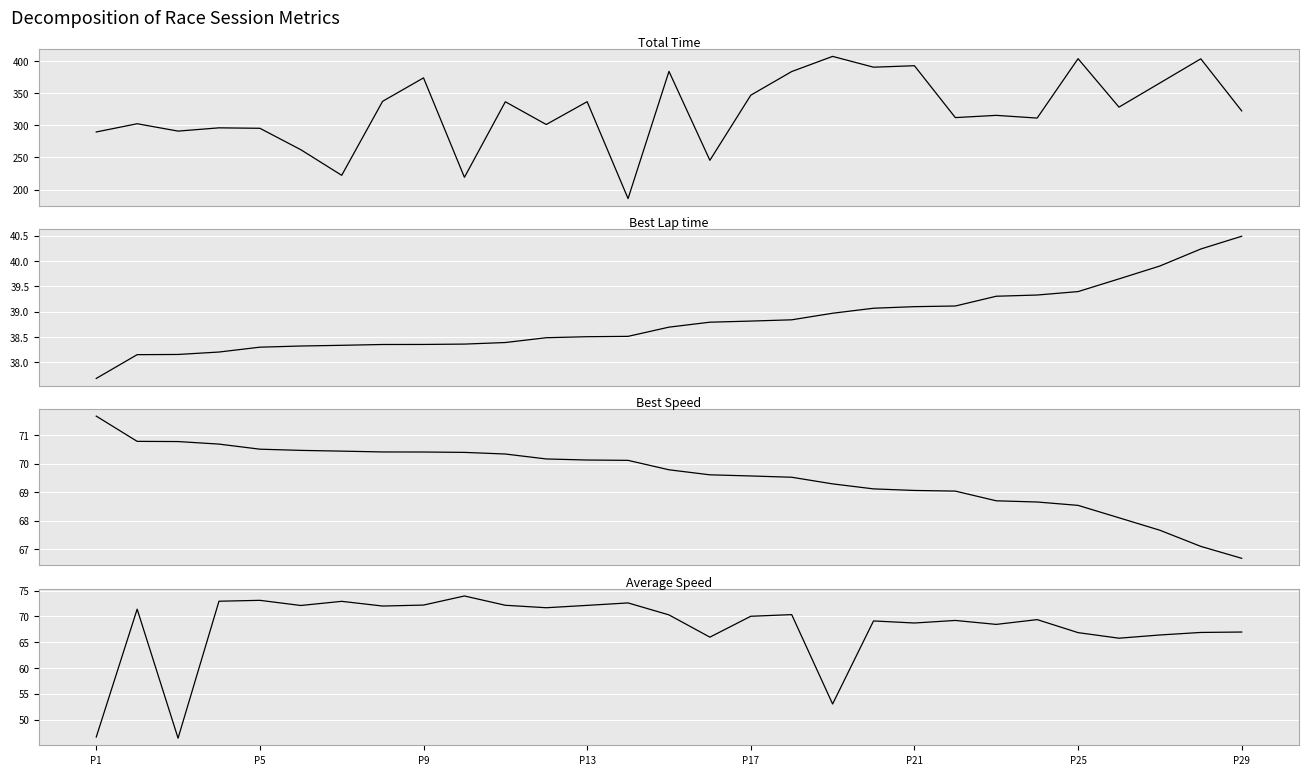

How many lines are shown in the chart?

4